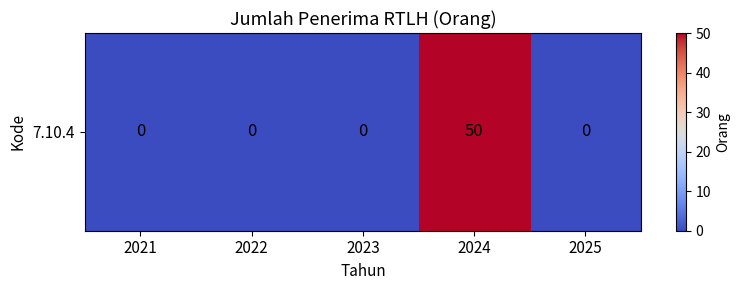

Rank the categories by value from highest to lowest.

2024, 2021, 2022, 2023, 2025